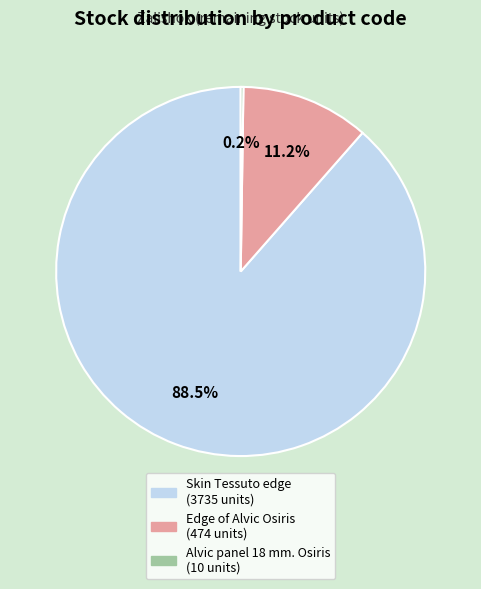

Does any single category account for the majority?

Yes